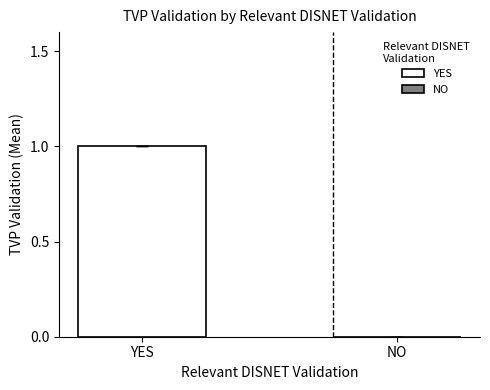

Rank the categories by value from highest to lowest.

YES, NO